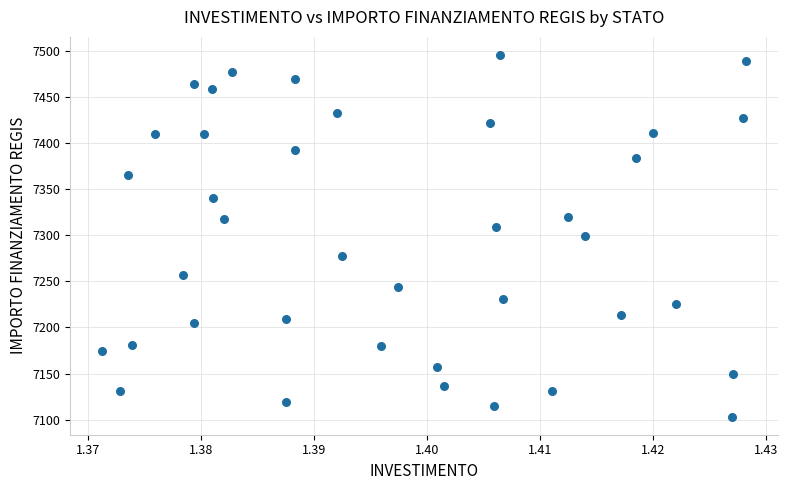

What is the range of Y values (max minus min)?

392.5